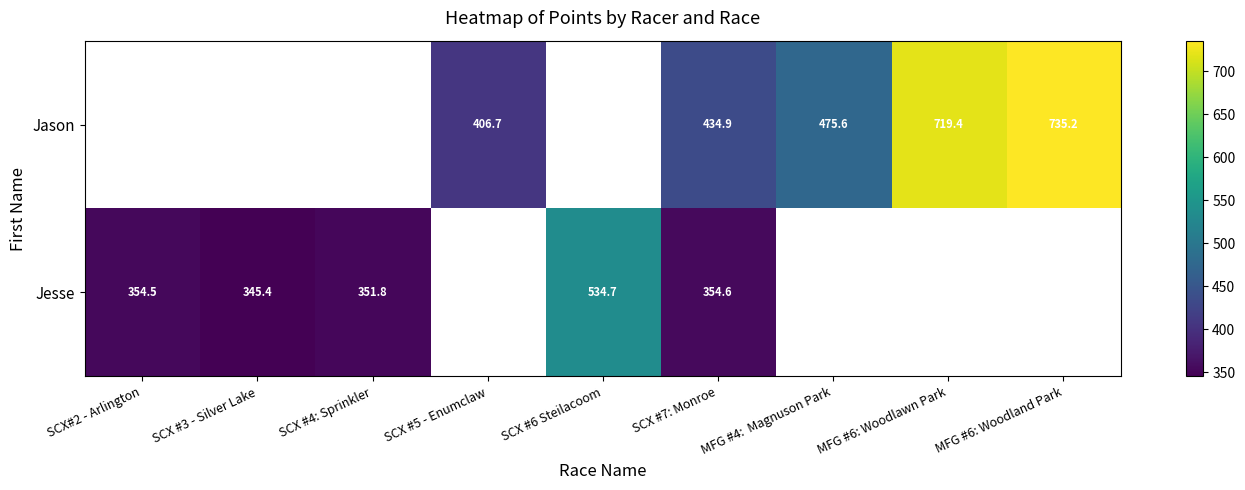

Which series changed the most between SCX #5 - Enumclaw and MFG #6: Woodlawn Park?

Jason